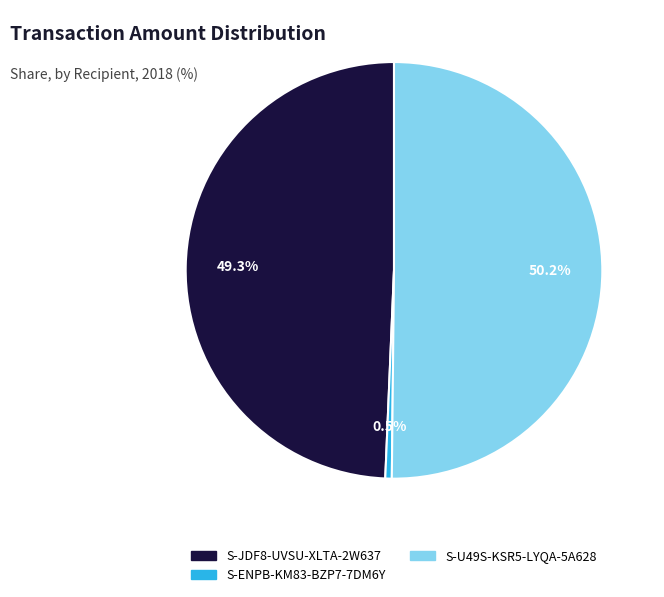

What portion of the pie excludes S-ENPB-KM83-BZP7-7DM6Y?

99.5%